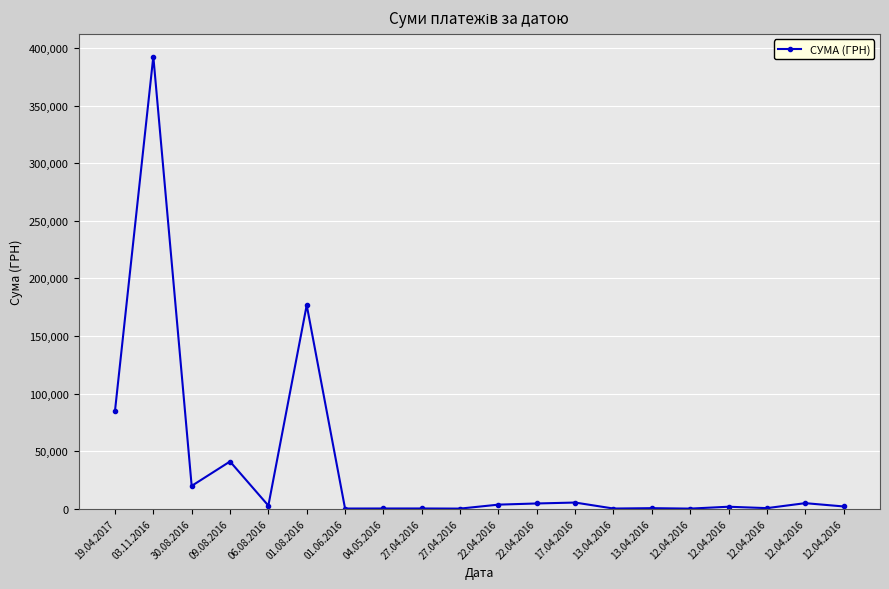

Rank the categories by value from highest to lowest.

03.11.2016, 01.08.2016, 19.04.2017, 09.08.2016, 30.08.2016, 17.04.2016, 12.04.2016, 22.04.2016, 22.04.2016, 06.08.2016, 12.04.2016, 12.04.2016, 12.04.2016, 13.04.2016, 27.04.2016, 04.05.2016, 13.04.2016, 01.06.2016, 27.04.2016, 12.04.2016